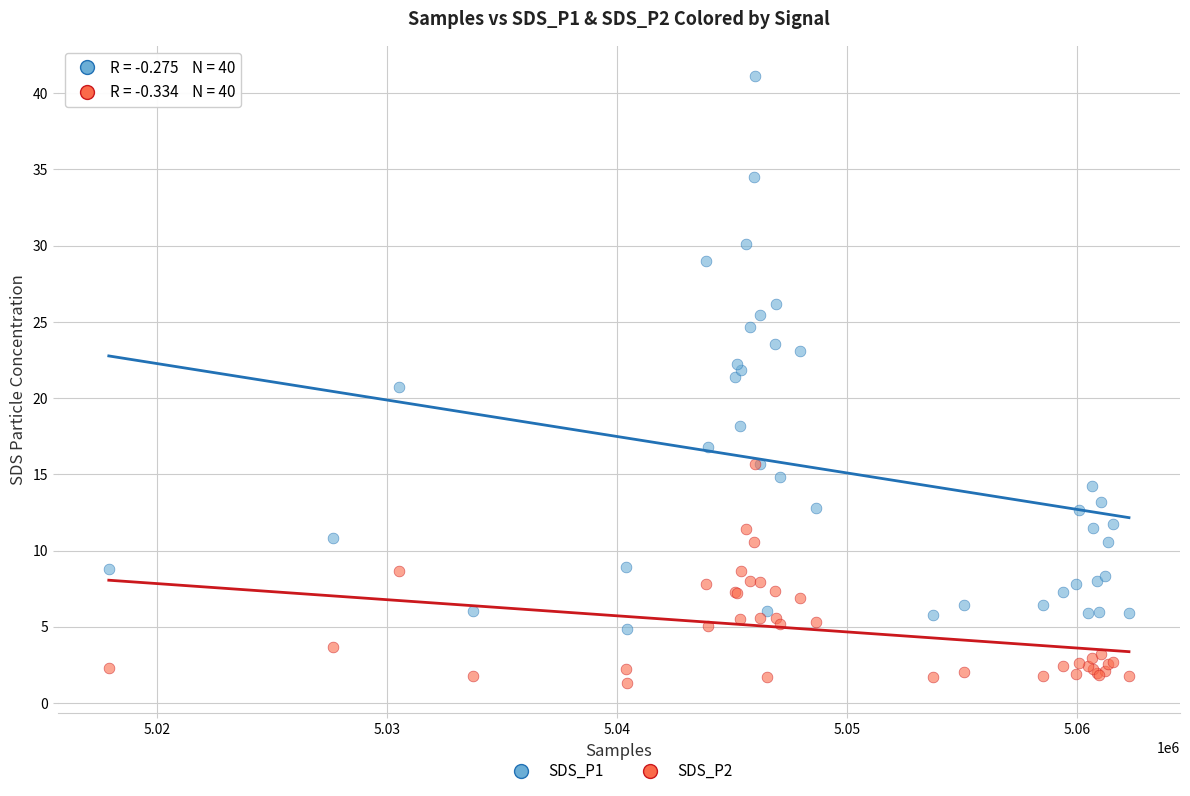

Which series contains the highest Y value?

SDS_P1